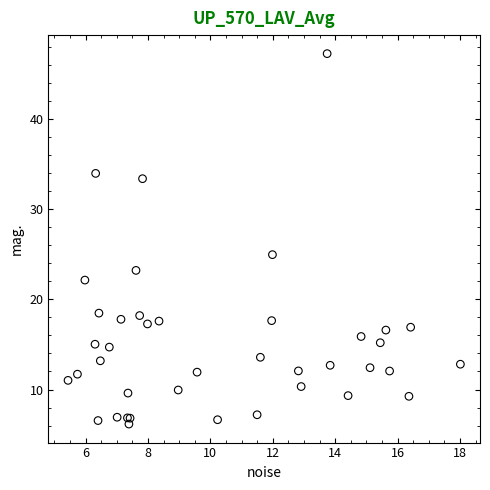

What Y value in the scatter plot is closest to 26?

25.0